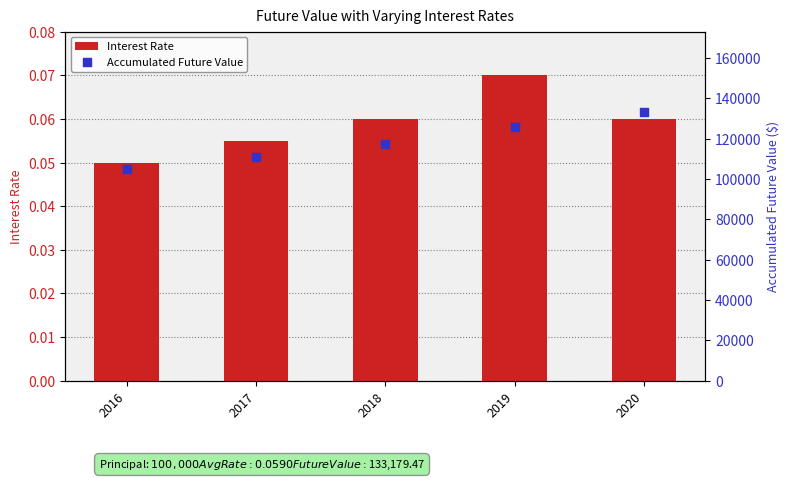

Which series reaches the minimum Y coordinate?

Interest Rate